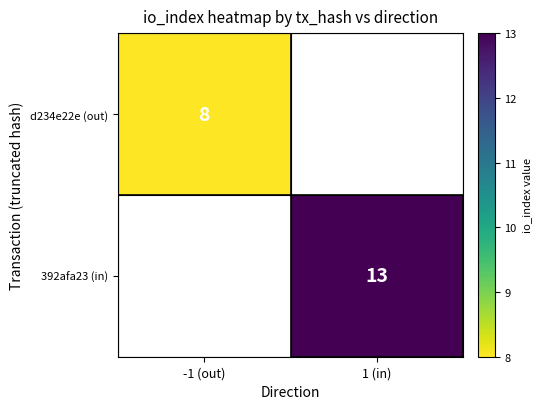

Which category has the highest value across all series?

1 (in)